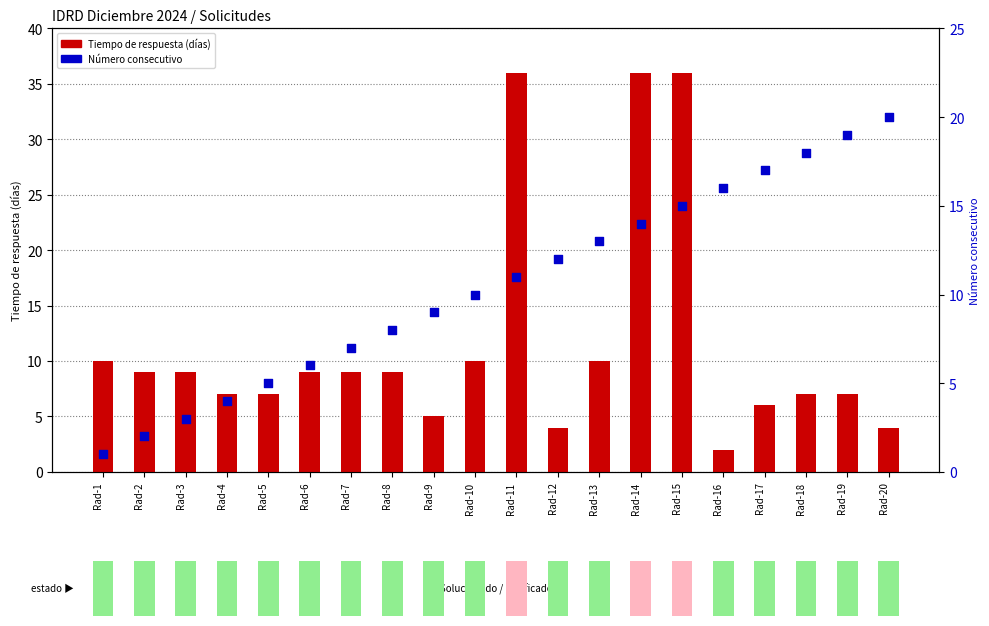

What is the total value across all series at Rad-12?

16